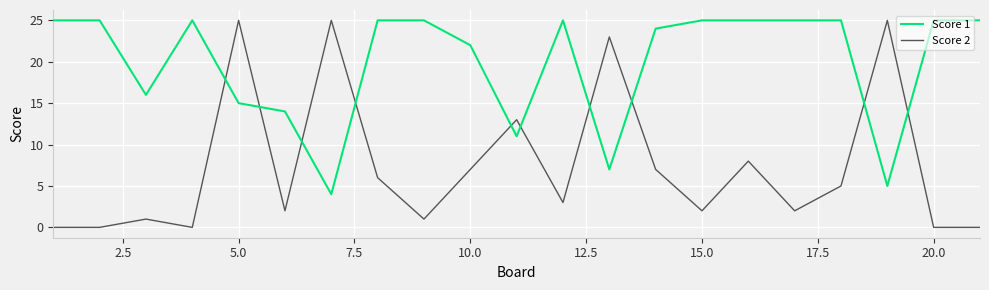

Reading right to left, extract all data points from this chart.

Score 1: 25	25	5	25	25	25	25	24	7	25	11	22	25	25	4	14	15	25	16	25	25
Score 2: 0	0	25	5	2	8	2	7	23	3	13	7	1	6	25	2	25	0	1	0	0